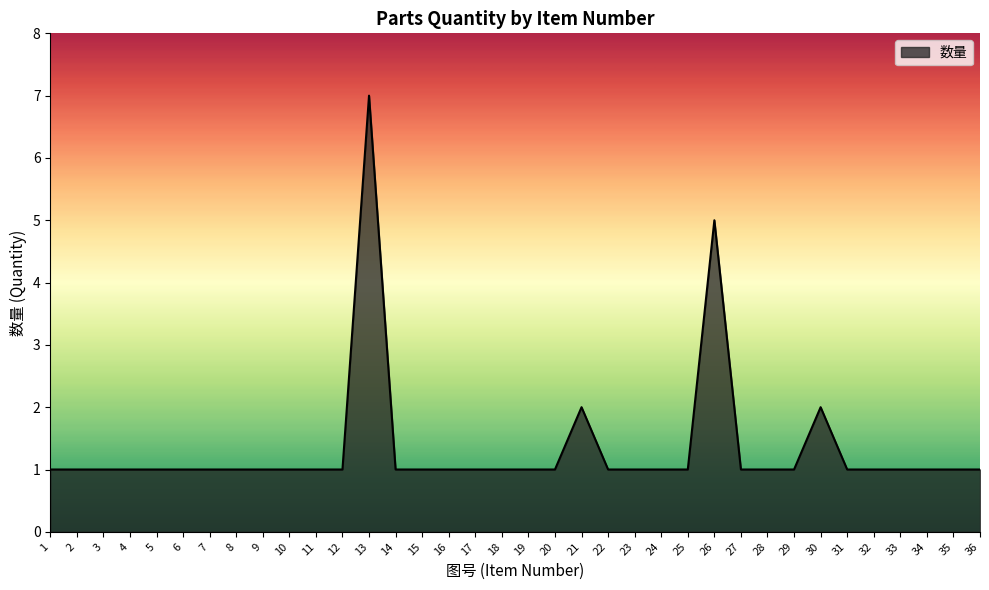

What is the change in value from 3 to 26?

+4